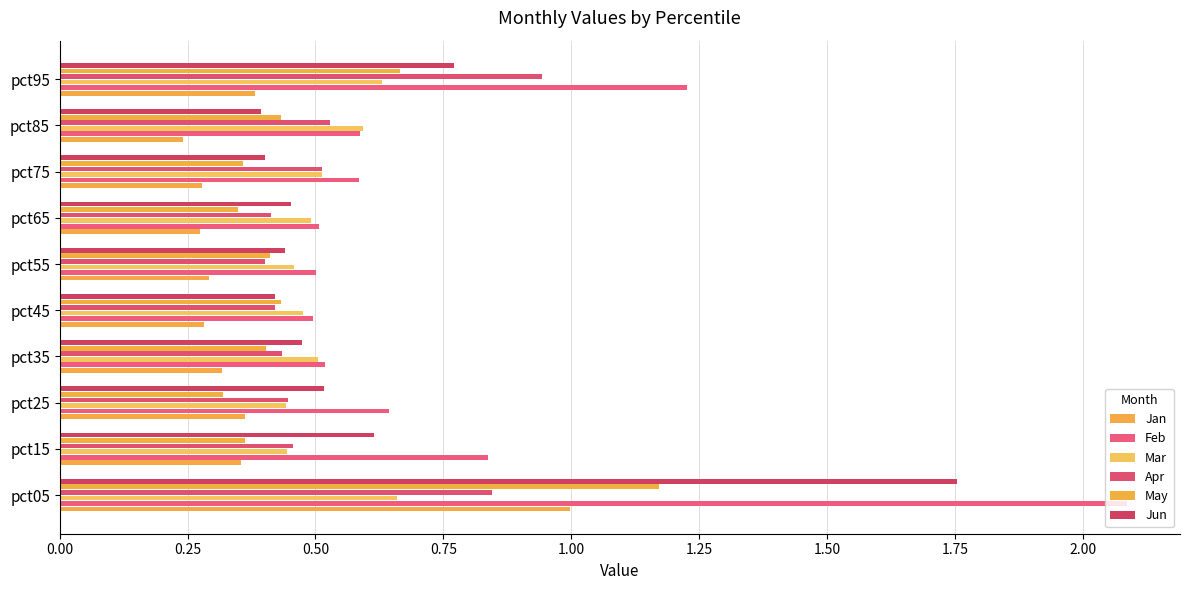

What is the value of the Jan bar at the 8th from the left?

0.3